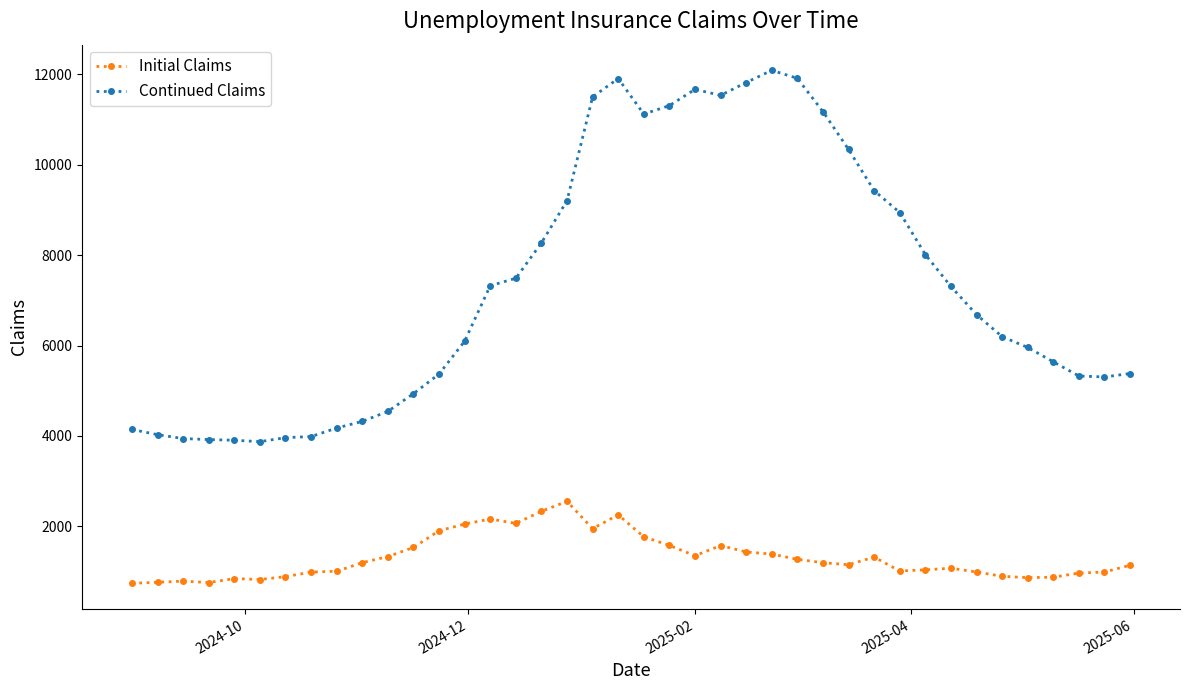

What is the highest value of the Continued Claims series?

12091